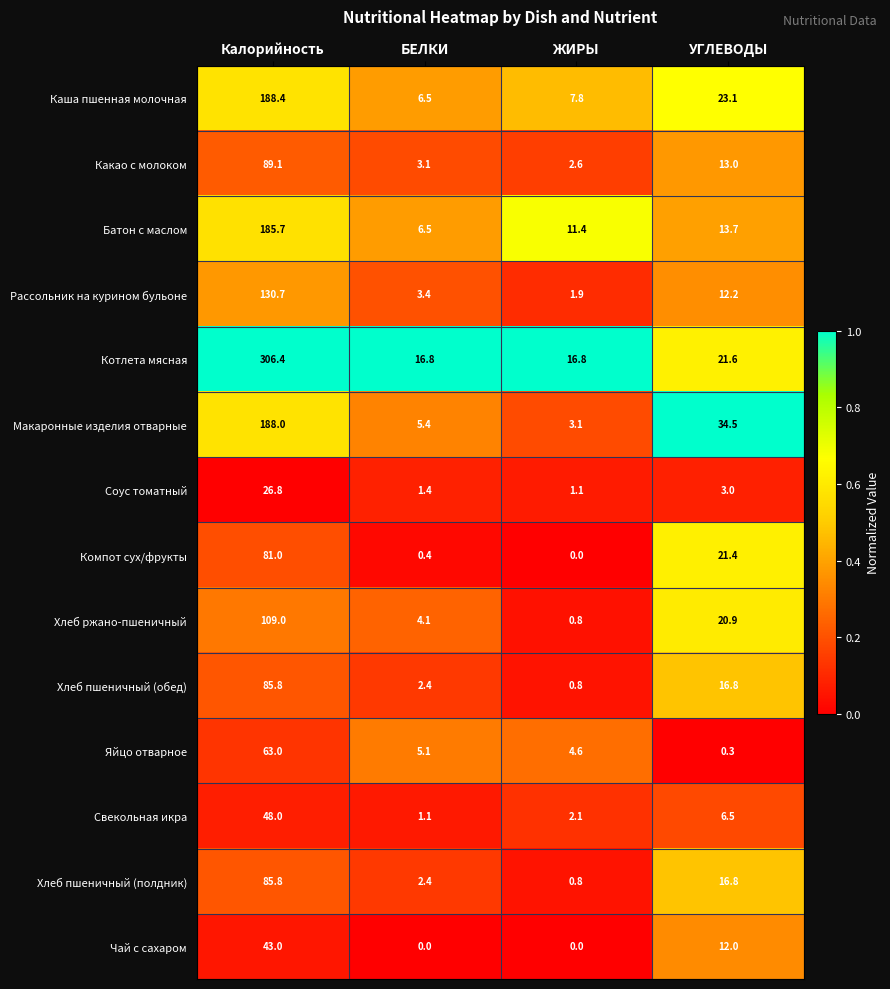

The Компот сух/фрукты series shows 33.0 at УГЛЕВОДЫ. True or false?

False